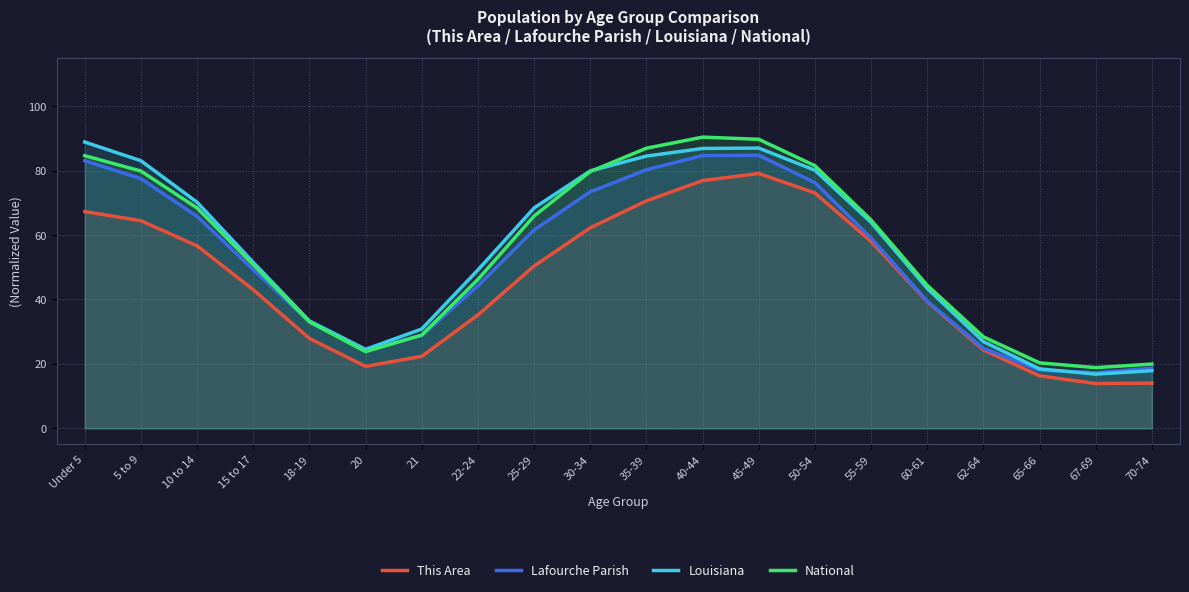

How many categories are shown in the chart?

20